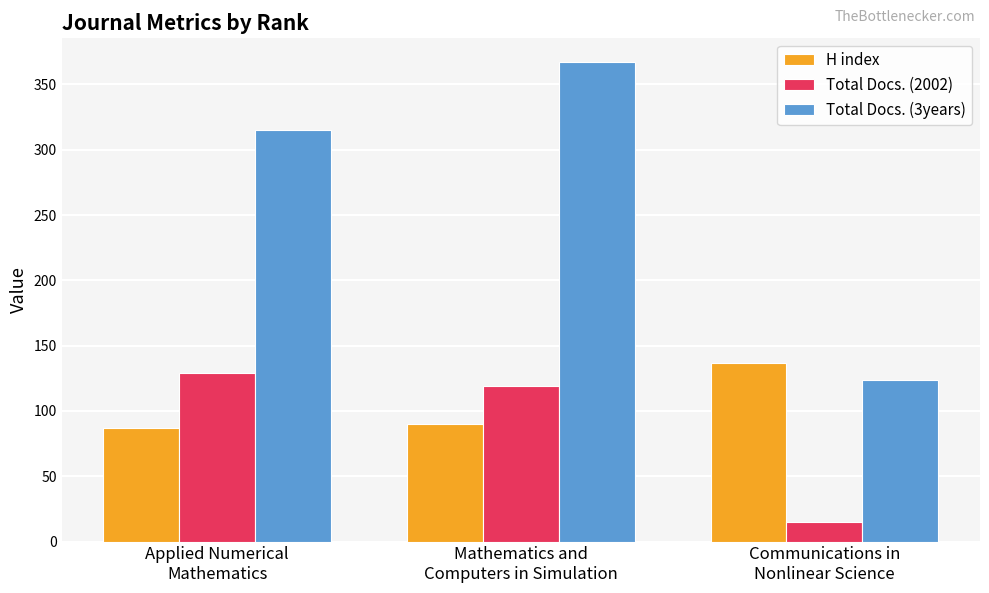

What is the average value of the Total Docs. (2002) series?

88